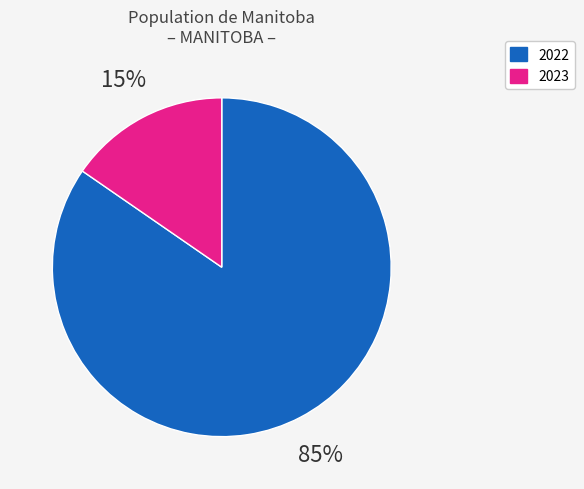

Does any single category account for the majority?

Yes